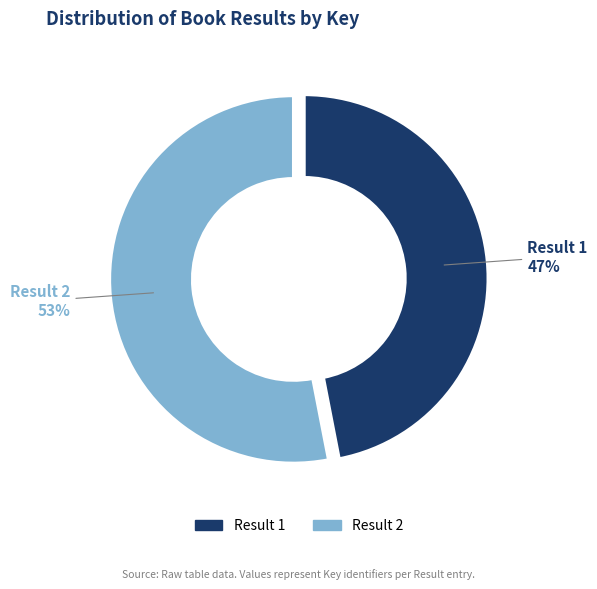

Between Result 2 and Result 1, which is larger?

Result 2